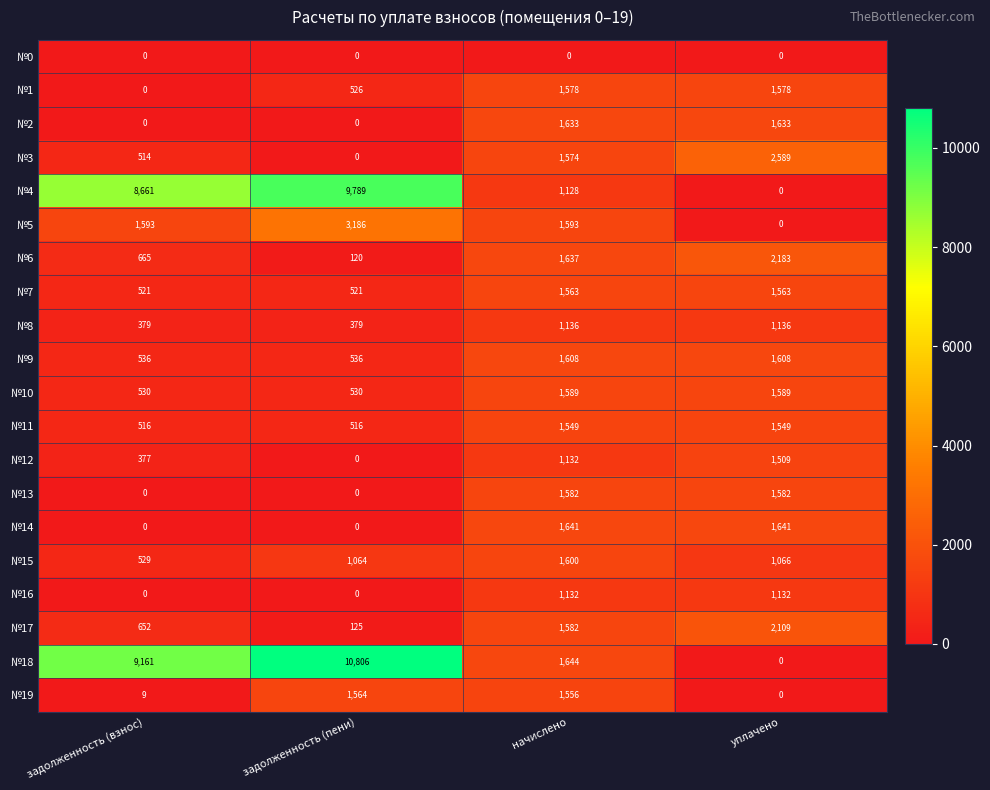

At which label does №15 first exceed 1066?

начислено